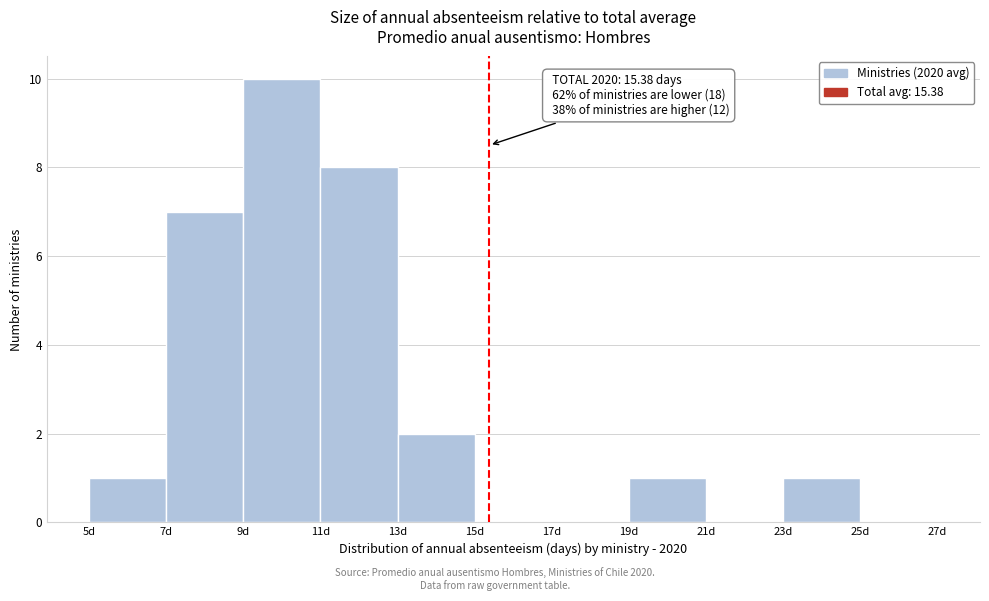

Over which range of the x-axis is the bar tallest?

9 to 11